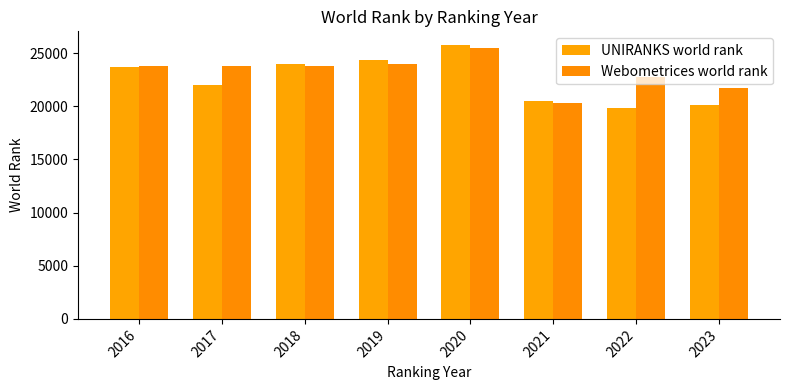

Is it true that UNIRANKS world rank equals 27157 at 2021?

False